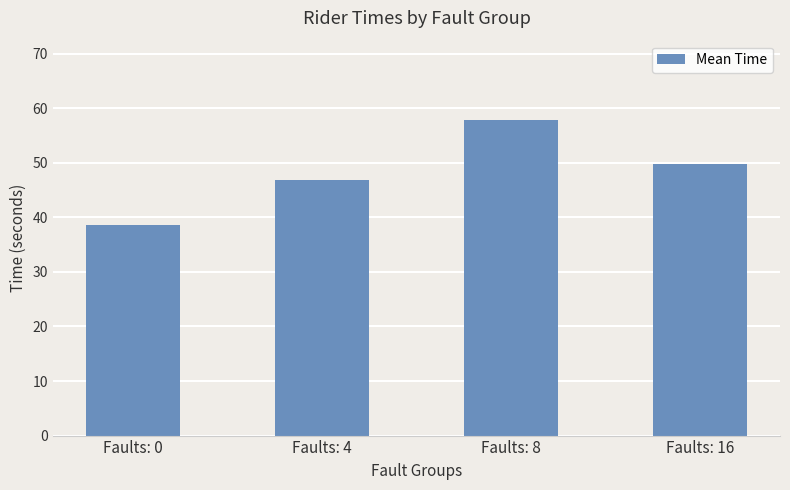

How many values are below 49?

2